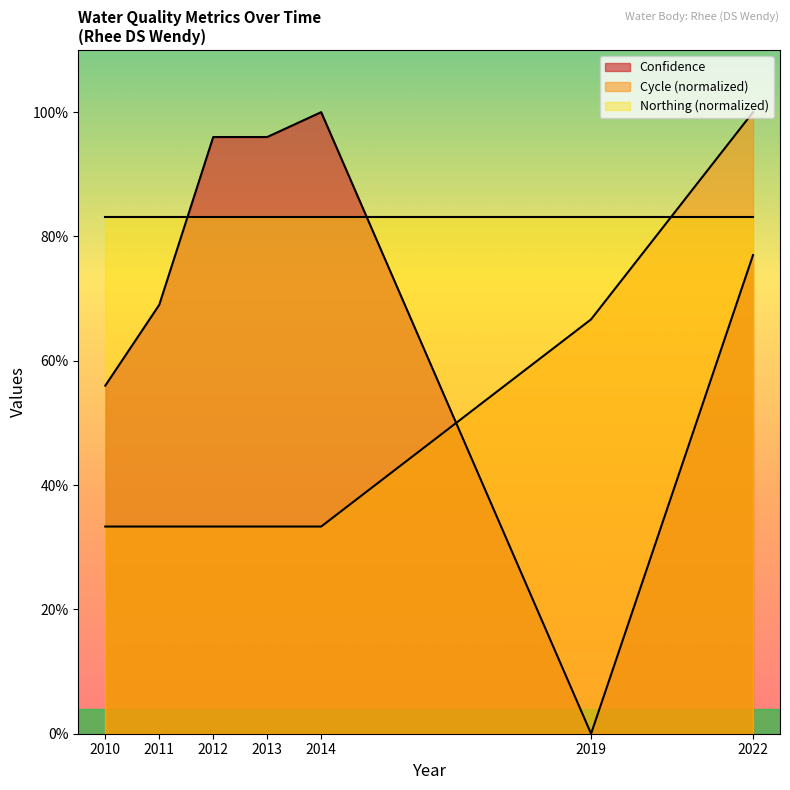

List the series in order of their overall mean, highest first.

Northing (normalized), Confidence, Cycle (normalized)